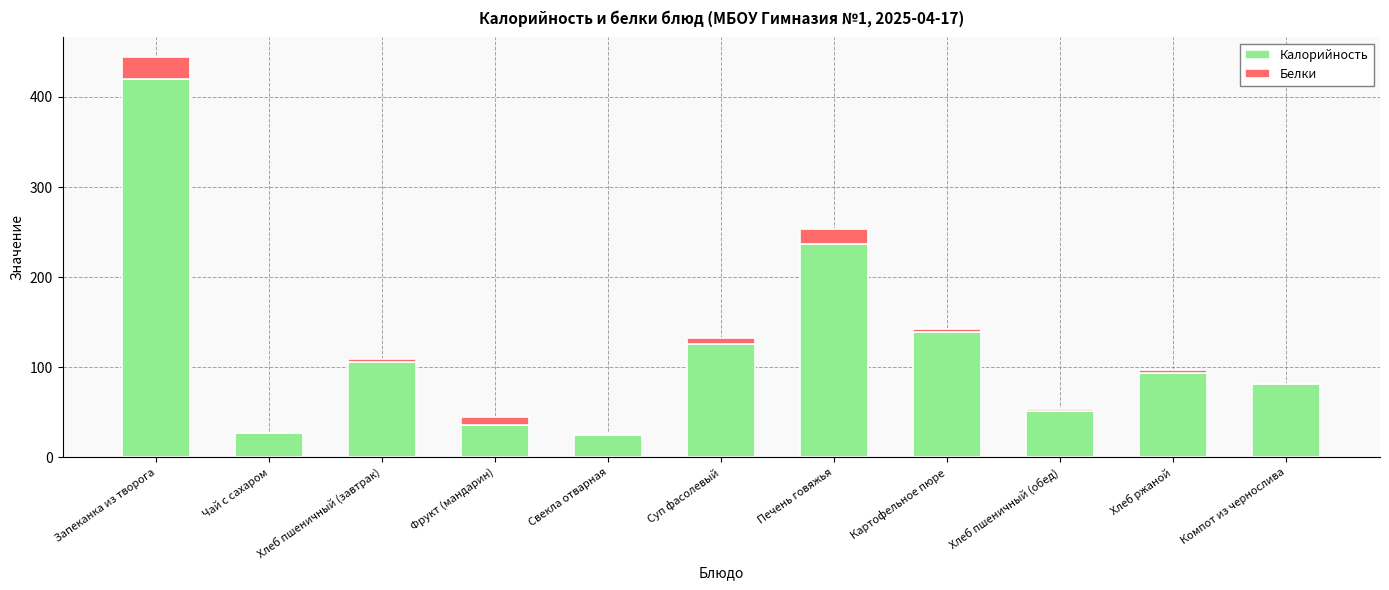

What is the sum of all Калорийность values?

1341.0